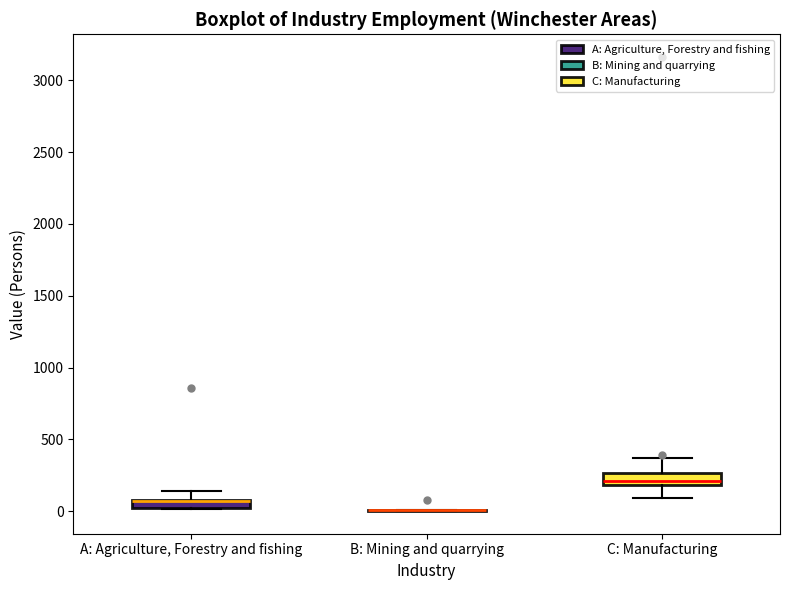

Where is the upper edge of the box for C: Manufacturing on the y-axis? The values are not printed on the chart, so give them approximately, as read against the axis.

250